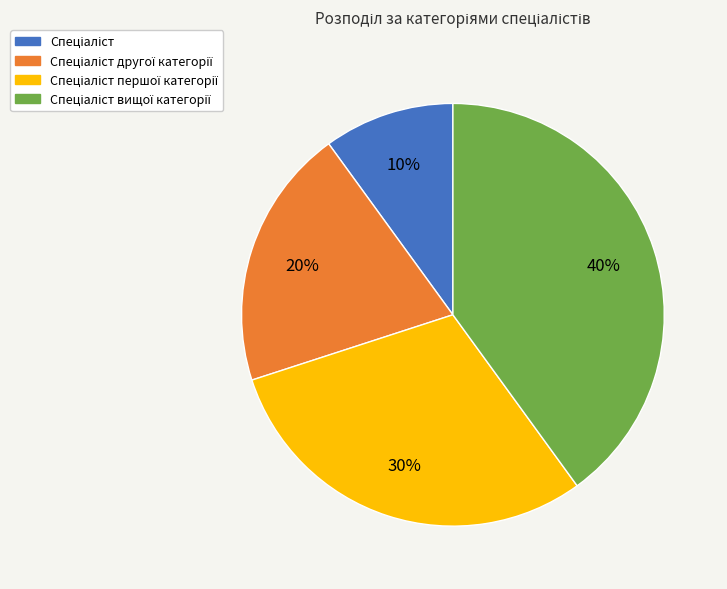

To the nearest percent, what is the difference between the largest and smallest slice percentages?

30%